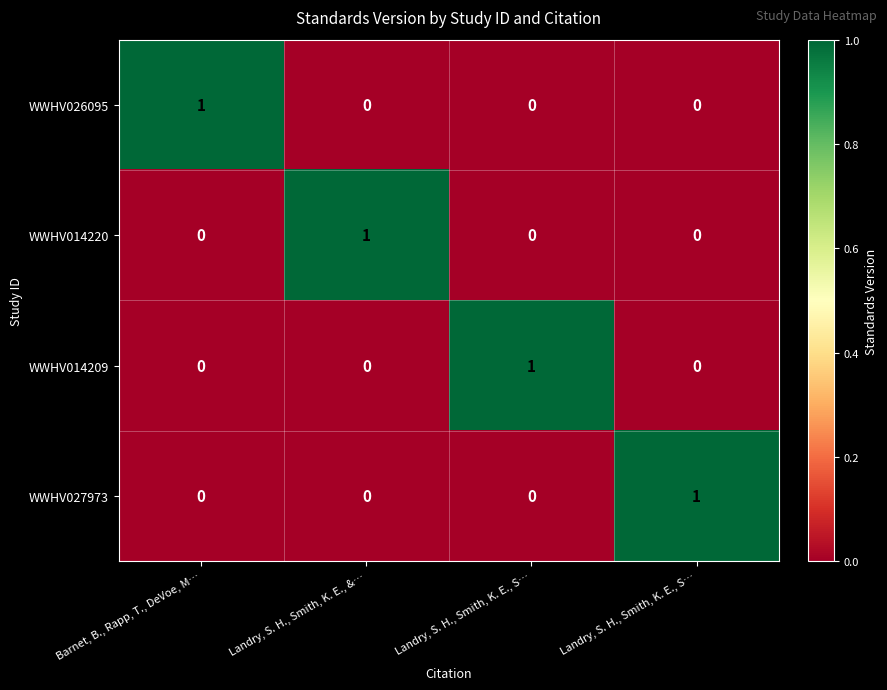

How many values in the WWHV014209 series exceed 0?

1